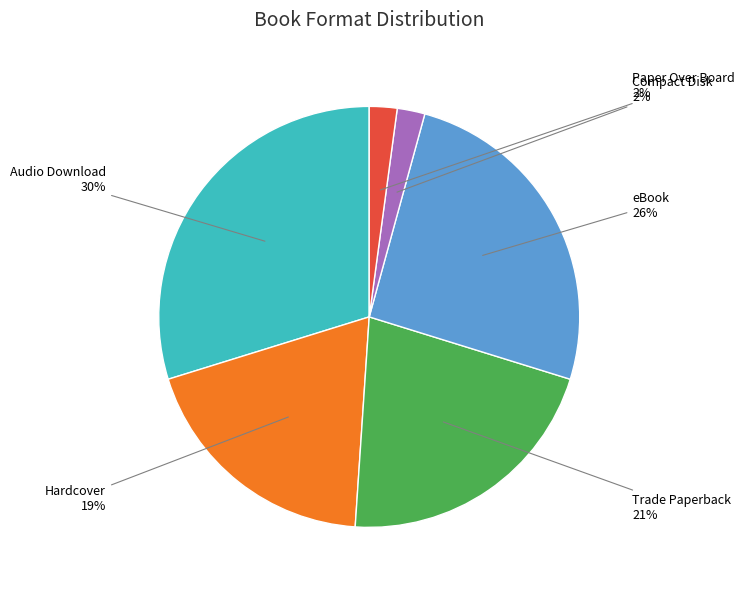

Is there any slice that represents more than half of the pie?

No